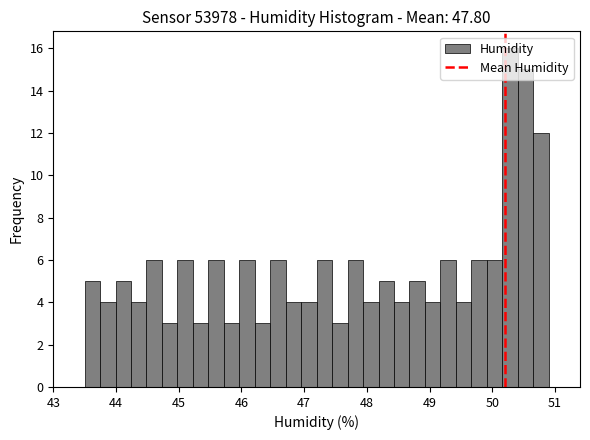

Around what value on the x-axis is the tallest bar? Give the approximate position of its centre, as read against the axis.

50.3